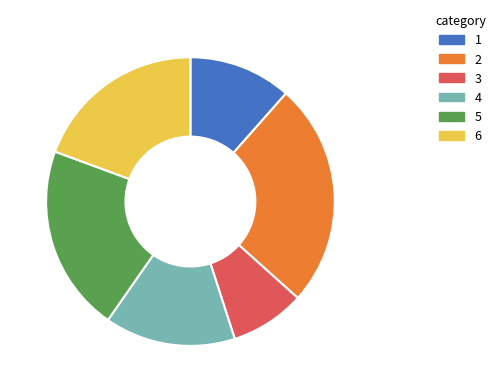

Is there a majority slice in this chart?

No